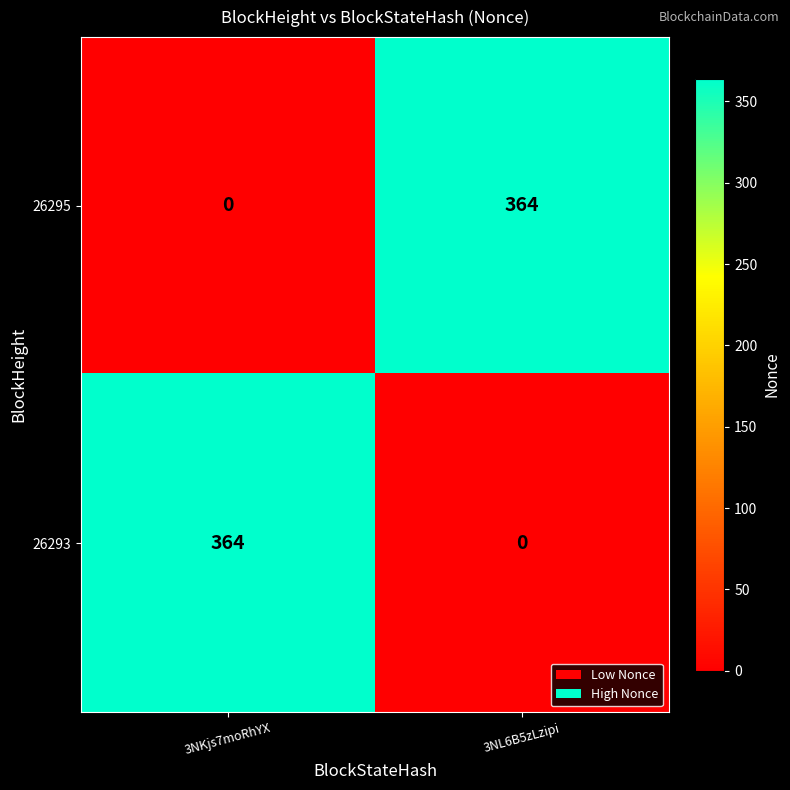

Where is 26295 nearest to the value 182?

3NKjs7moRhYX